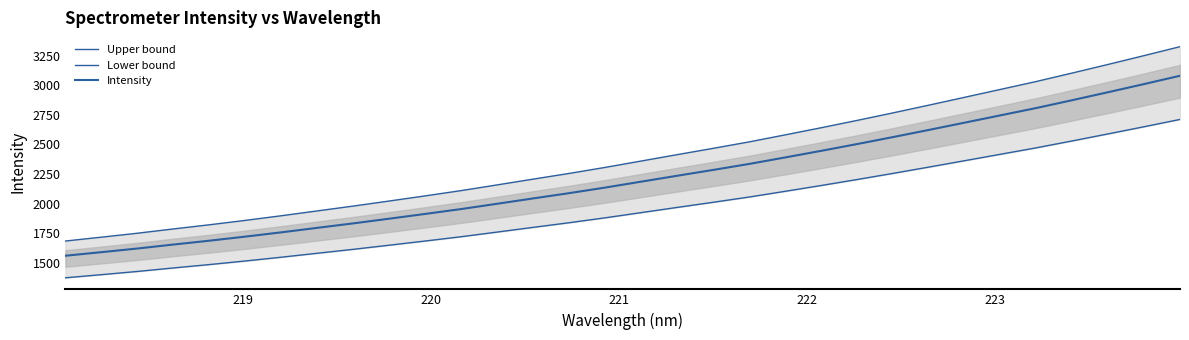

Which series has the largest range (max minus min)?

Upper bound